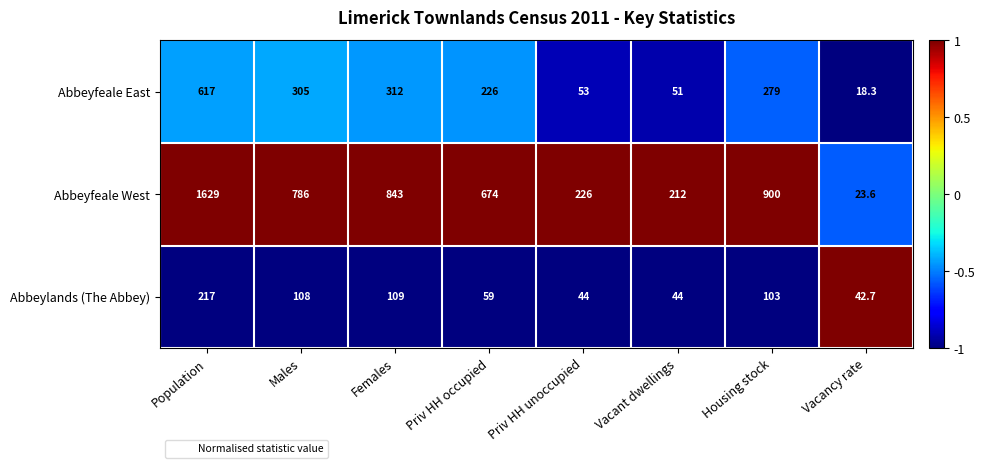

What is the difference between the maximum and minimum values in the Abbeyfeale East series?

598.7